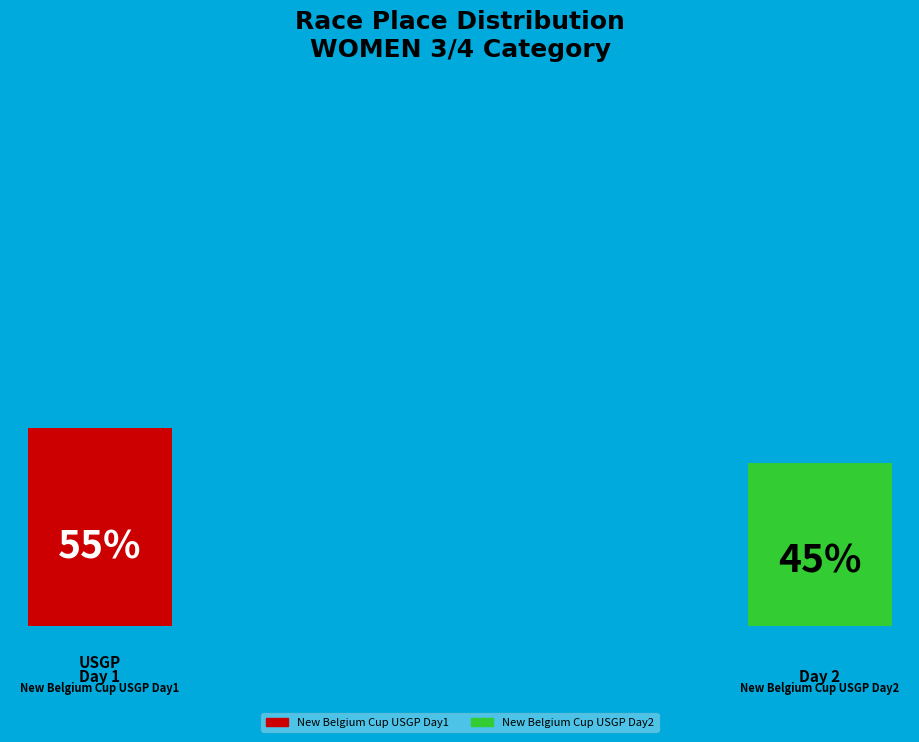

Does New Belgium Cup USGP Day1 account for over 50% of the chart?

Yes